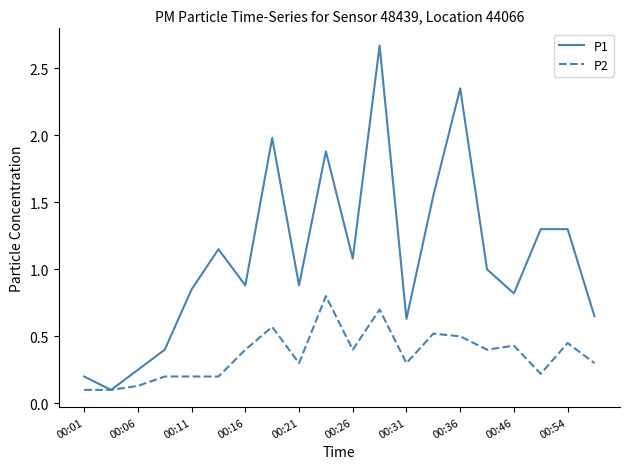

What is the difference between the maximum and minimum values in the P1 series?

2.6